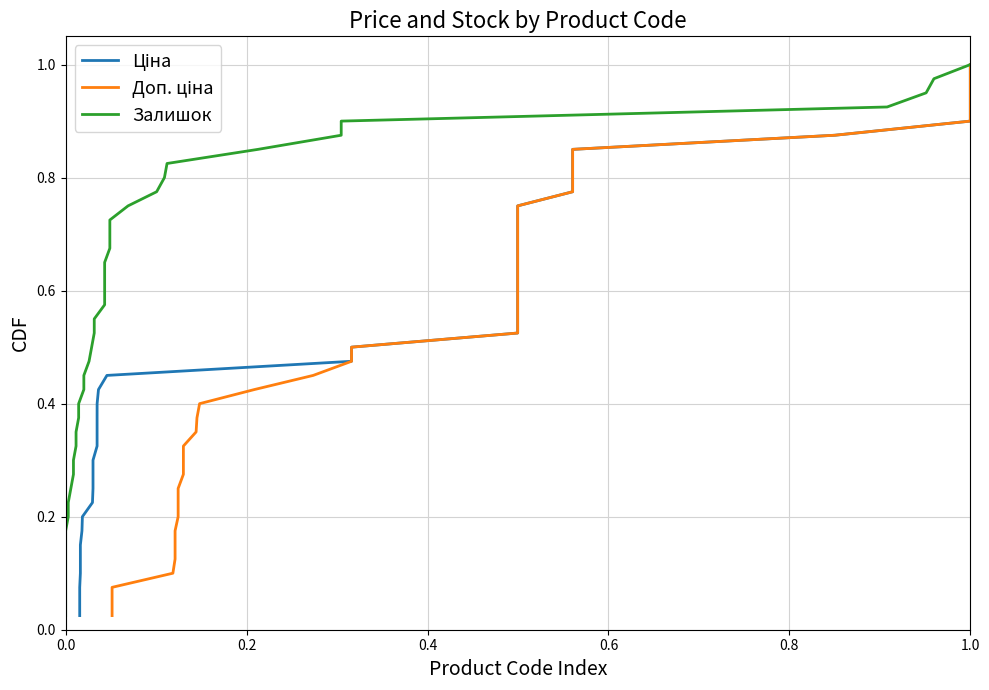

Is the value of Залишок at 8 greater than the value of Ціна at 33?

No